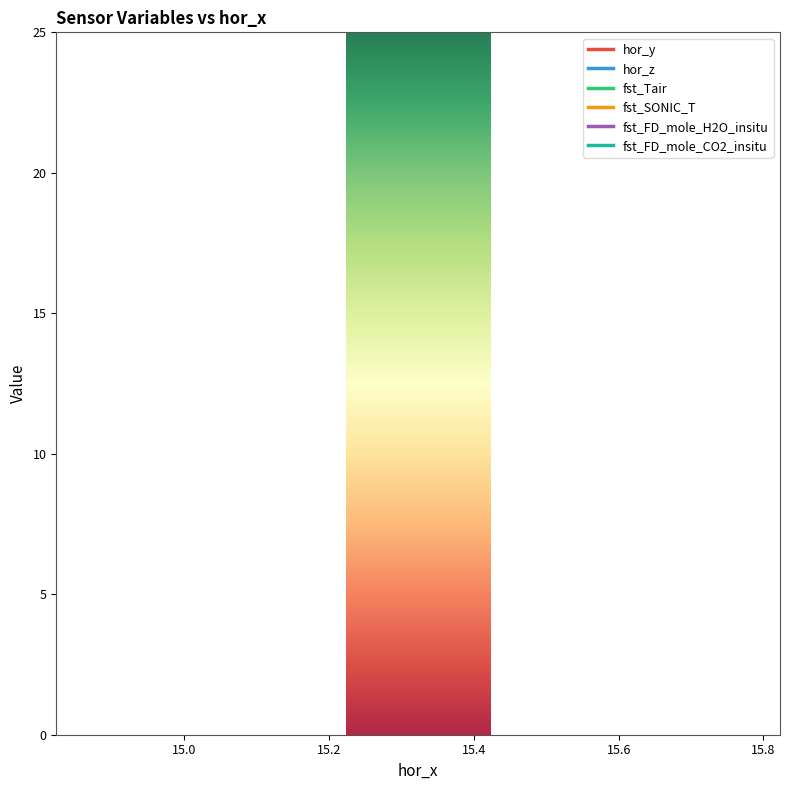

True or false: fst_Tair and fst_SONIC_T cross at least once.

False